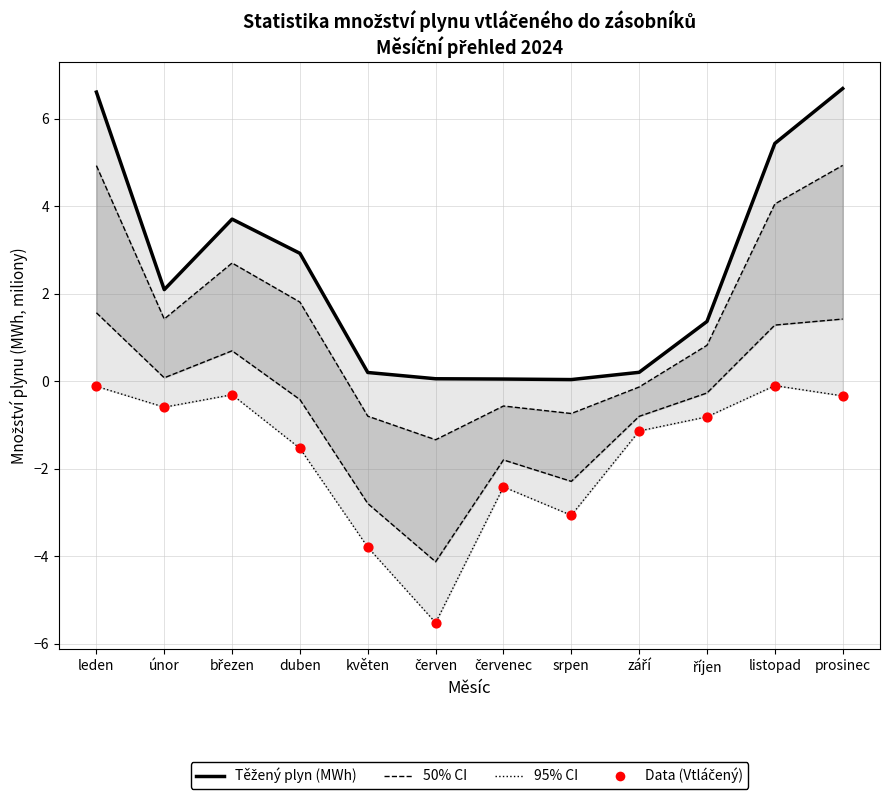

Which series contains the highest Y value?

Těžený plyn (MWh)